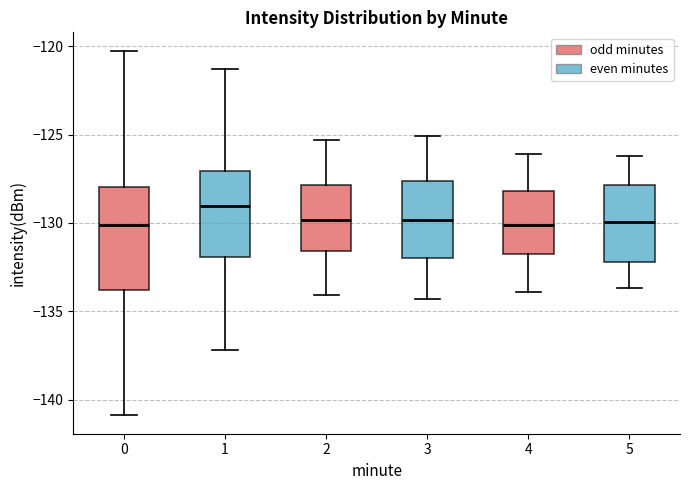

Comparing the boxes themselves (not the whiskers), which one is the tallest?

0